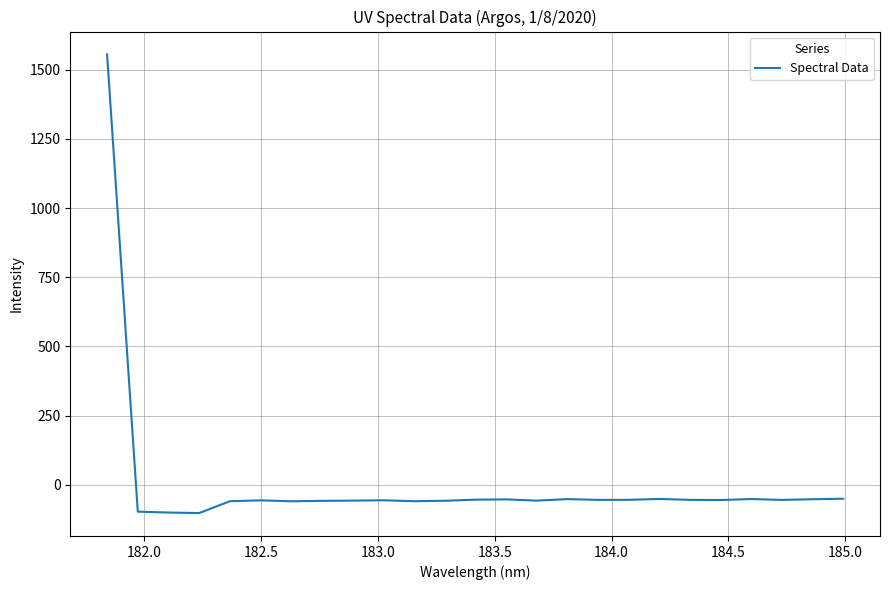

What is the difference between the maximum and minimum values?

1657.4